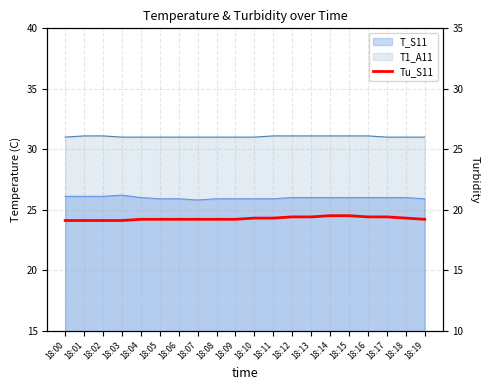

What is the average value?

19.3